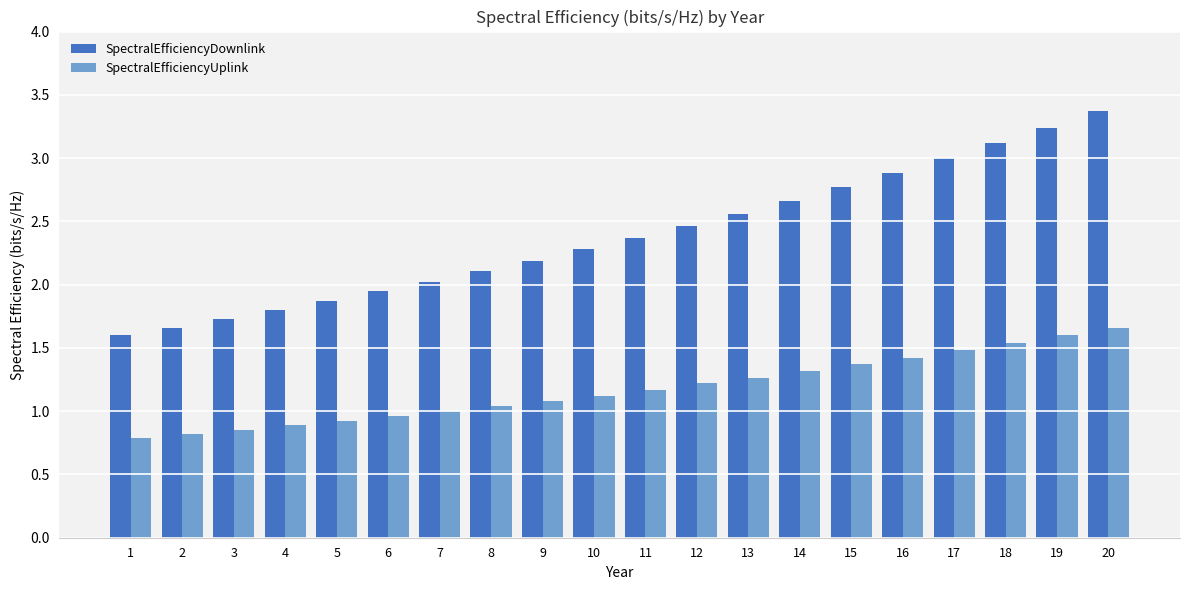

Which series changed the most between 2 and 20?

SpectralEfficiencyDownlink